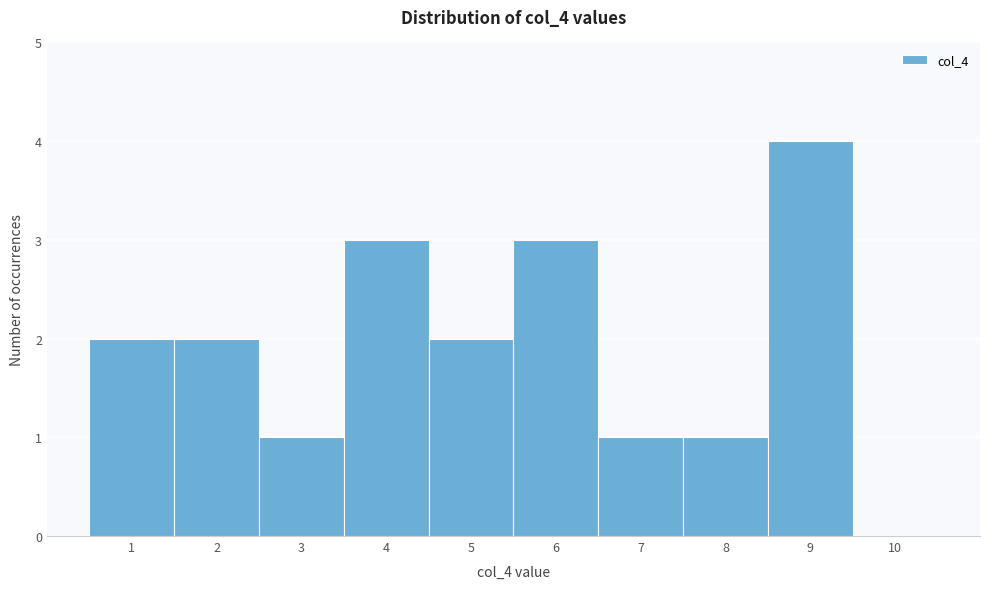

Reading left to right, transcribe this chart: for each bar, give the range it covers on the x-axis and its height. The values are not printed on the chart, so give them approximately, as read against the axis.

0.5 to 1.5: 2
1.5 to 2.5: 2
2.5 to 3.5: 1
3.5 to 4.5: 3
4.5 to 5.5: 2
5.5 to 6.5: 3
6.5 to 7.5: 1
7.5 to 8.5: 1
8.5 to 9.5: 4
9.5 to 10.5: 0